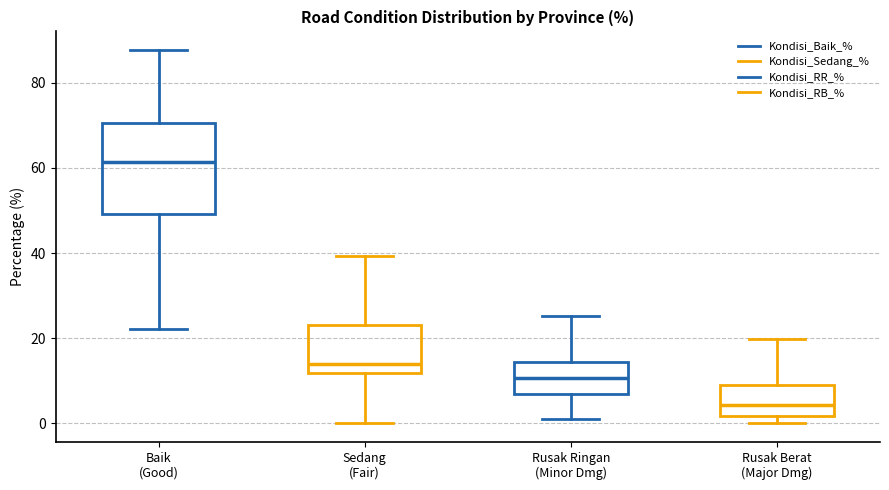

Which box is the tallest, from its lower edge to its upper edge?

Baik (Good)